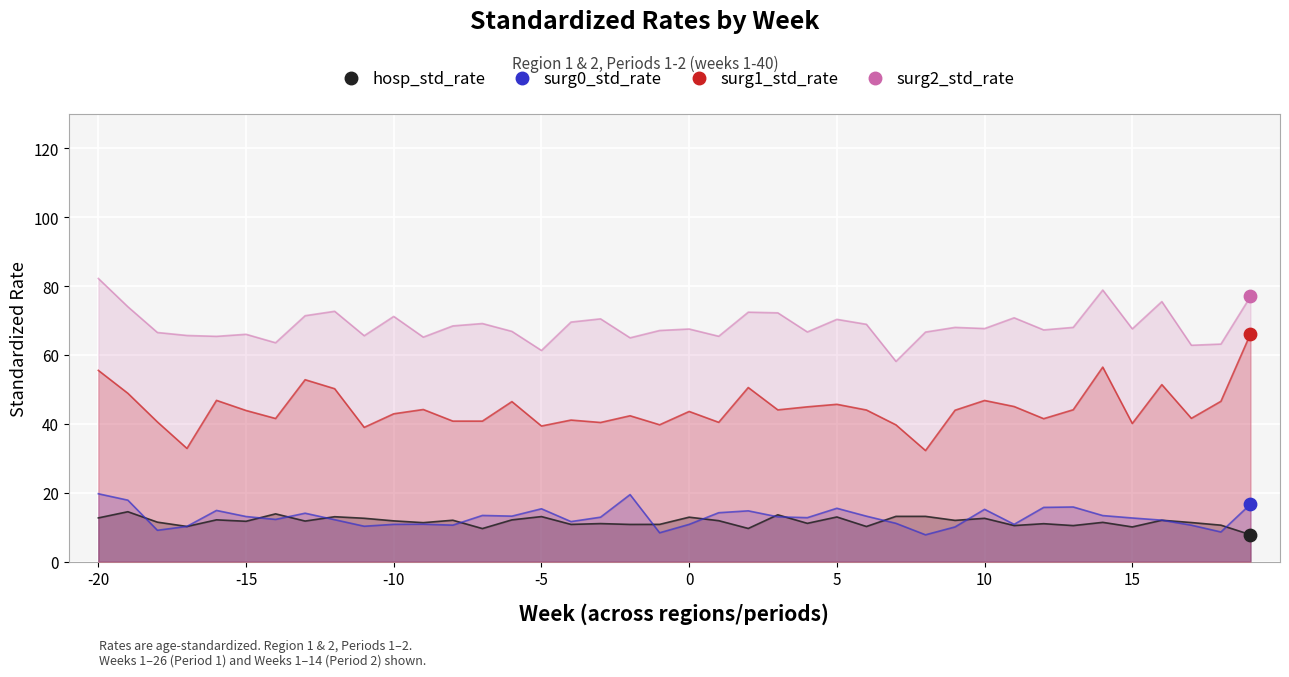

Which series contains the highest Y value?

surg2_std_rate